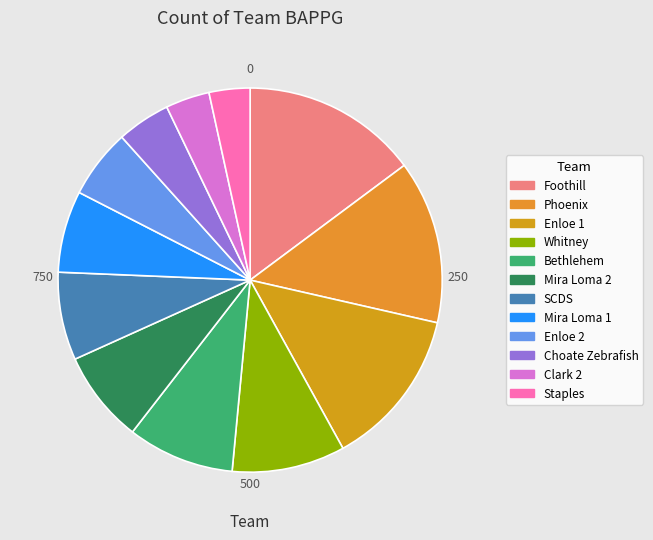

How many slices are in this pie chart?

12